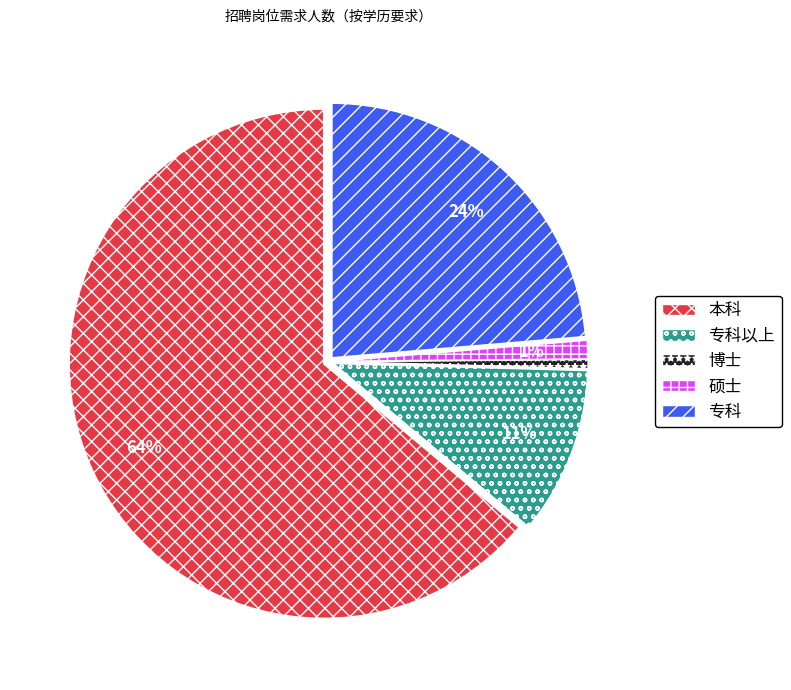

What is the largest slice in the pie chart?

本科